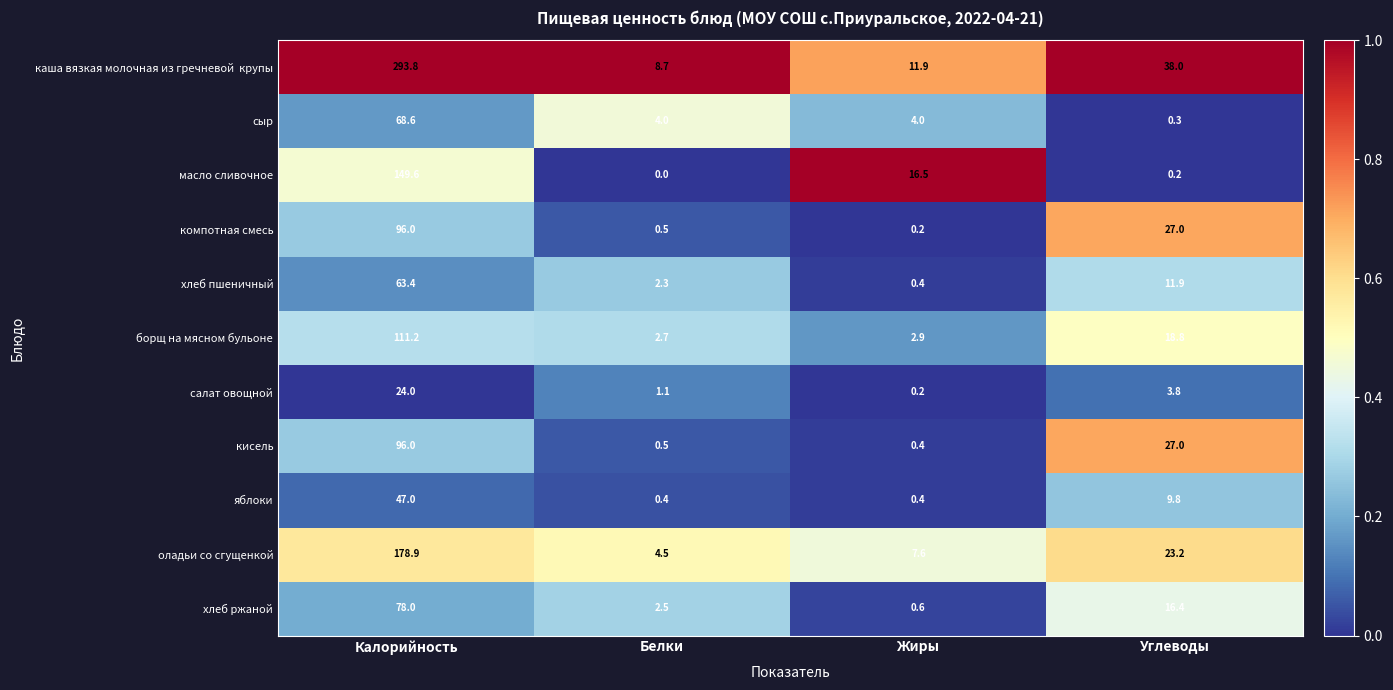

List the labels in order of компотная смесь value, largest first.

Калорийность, Углеводы, Белки, Жиры